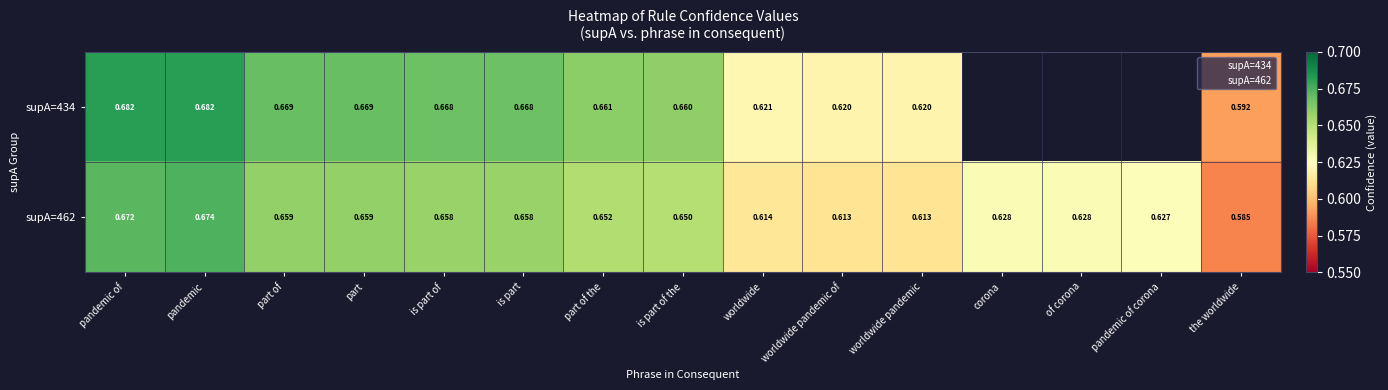

At which label is supA=434 closest to 0?

the worldwide